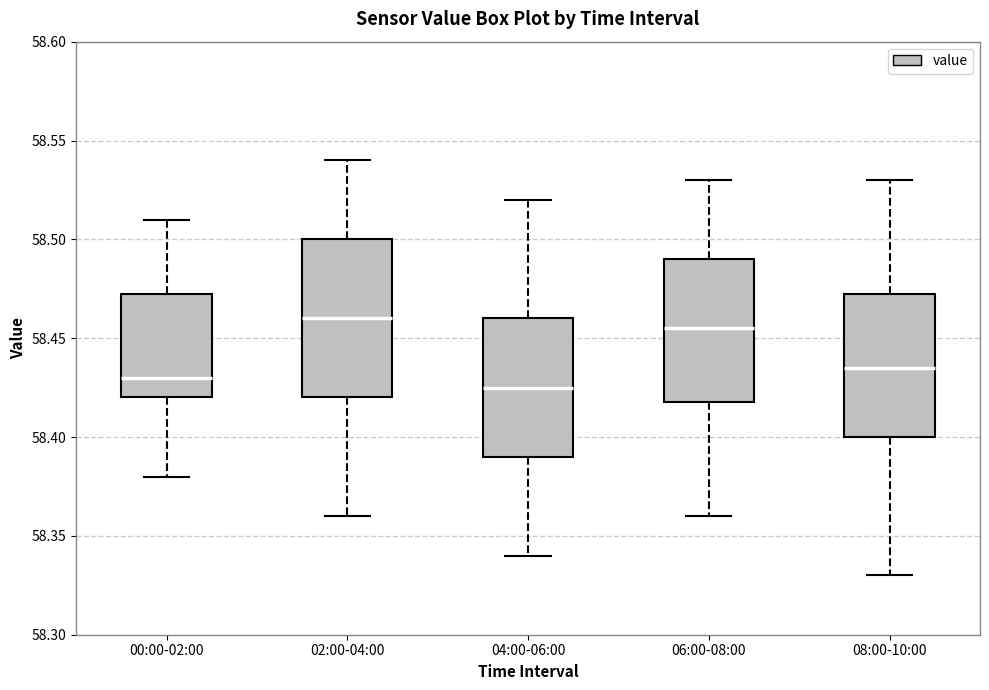

Where is the lower edge of the box for 02:00-04:00 on the y-axis? The values are not printed on the chart, so give them approximately, as read against the axis.

58.420